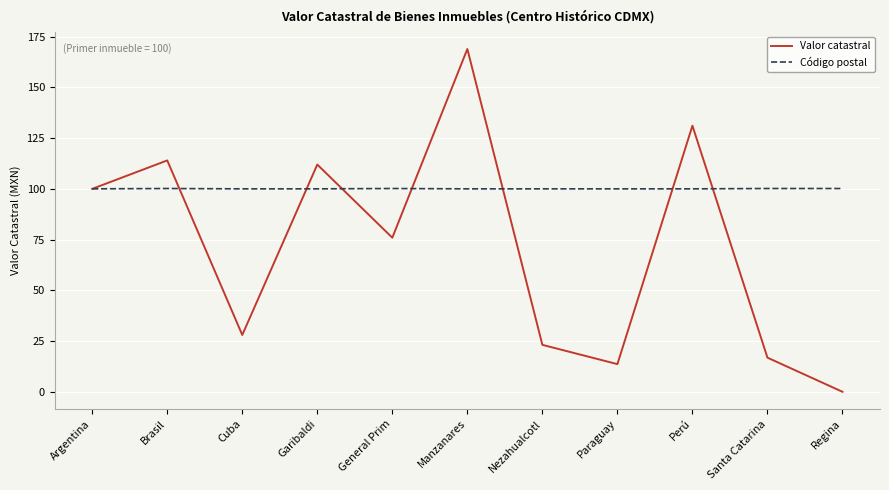

How many distinct data groups are displayed?

2